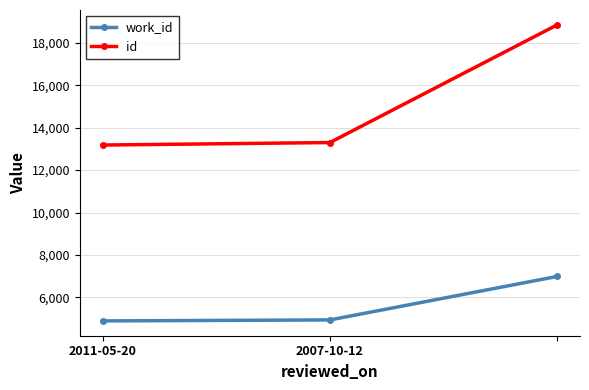

List the series in order of their overall mean, highest first.

id, work_id